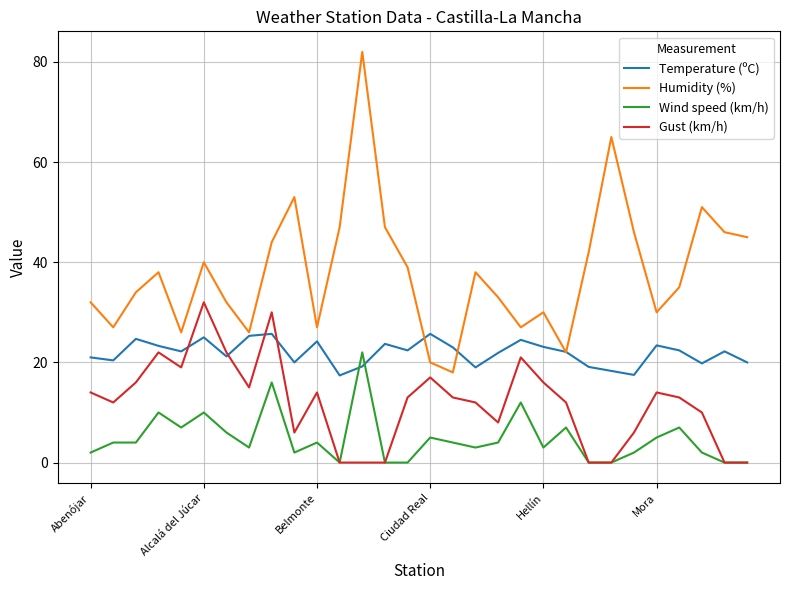

Which series has the largest total across all categories?

Humidity (%)